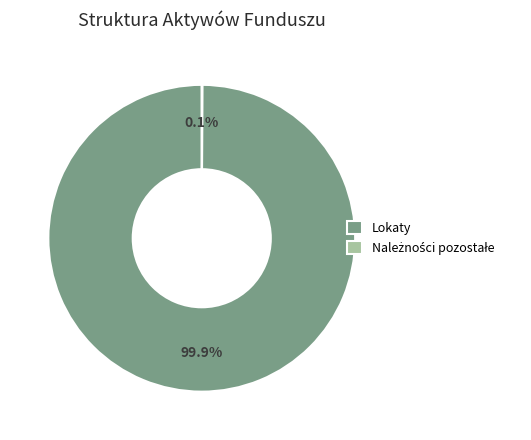

Does Lokaty represent more than half of the total?

Yes